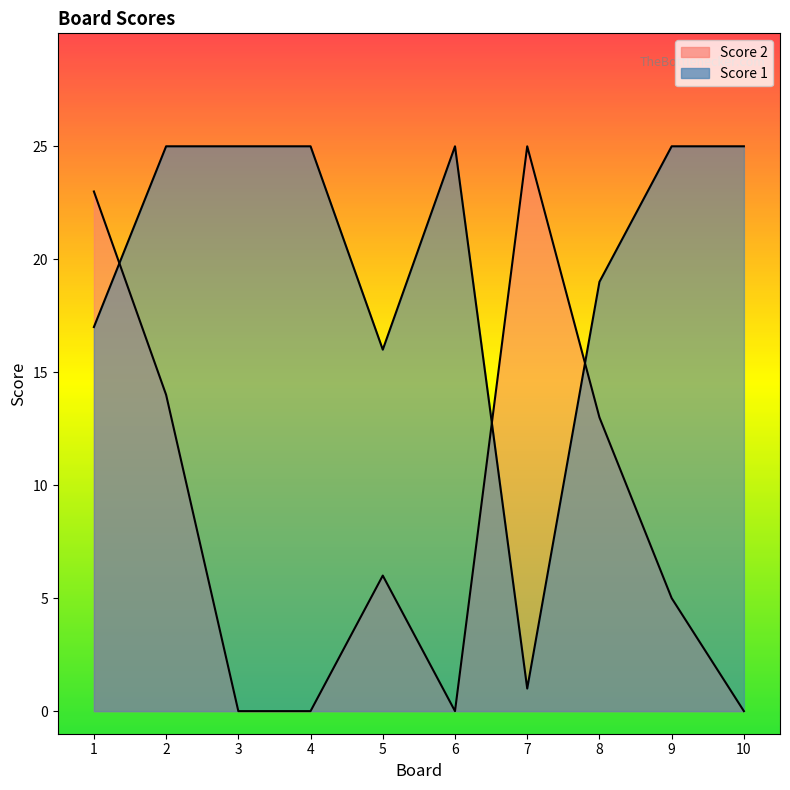

The value of Score 1 at 6 is 8. True or false?

False